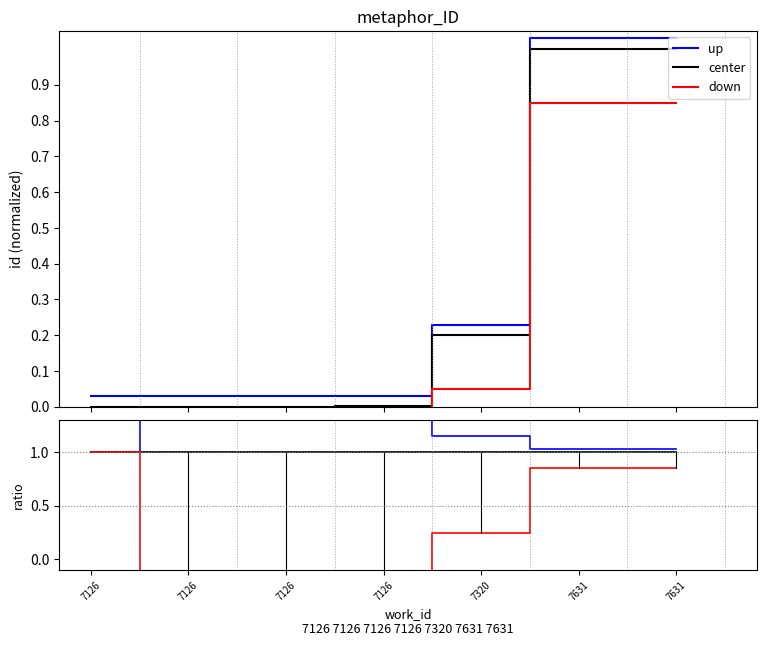

What is the value of the center point at the 7th from the left?

1.0